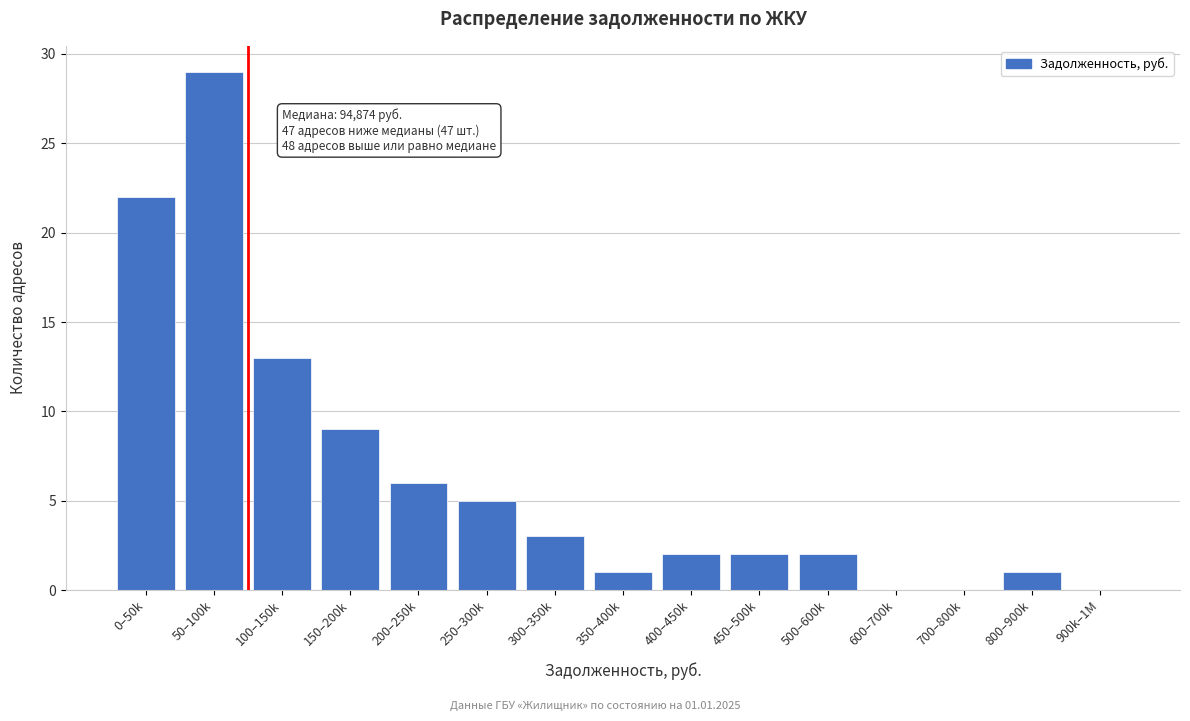

Reading right to left, extract all data points from this chart.

900k–1M=0	800–900k=1	700–800k=0	600–700k=0	500–600k=2	450–500k=2	400–450k=2	350–400k=1	300–350k=3	250–300k=5	200–250k=6	150–200k=9	100–150k=13	50–100k=29	0–50k=22